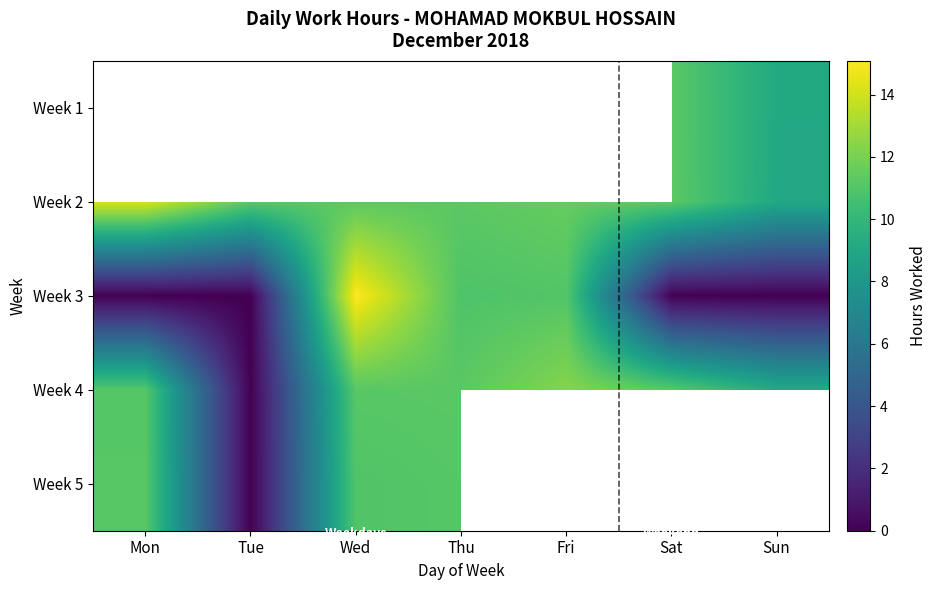

Is the value of Week 4 at Mon greater than the value of Week 3 at Thu?

Yes